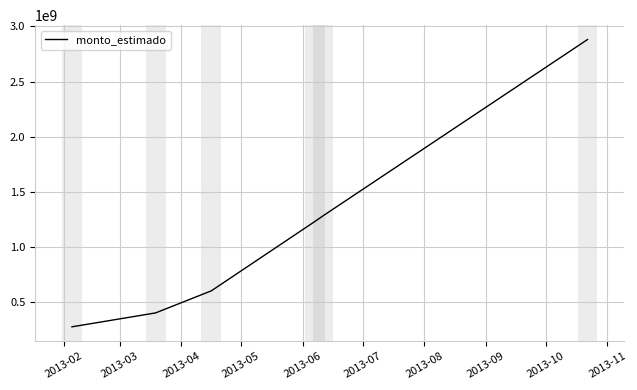

True or false: the data has more than 0 interior local peaks.

False